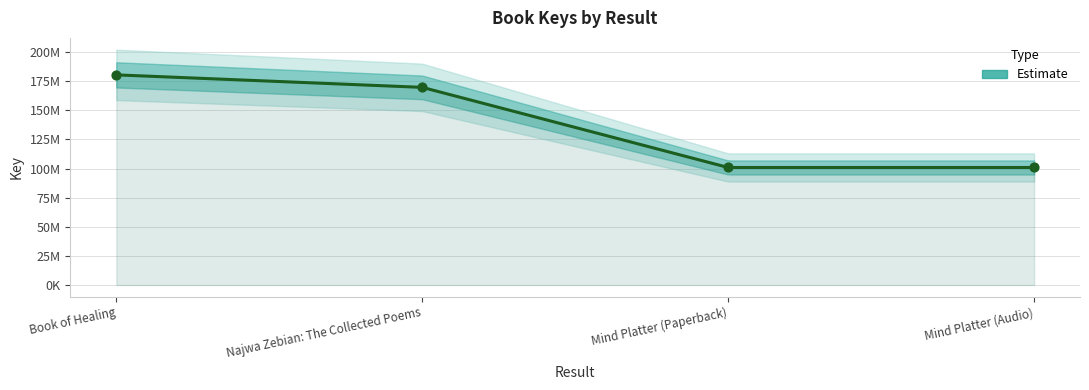

What is the ratio of the value at Mind Platter (Audio) to the value at Mind Platter (Paperback)?

1.0